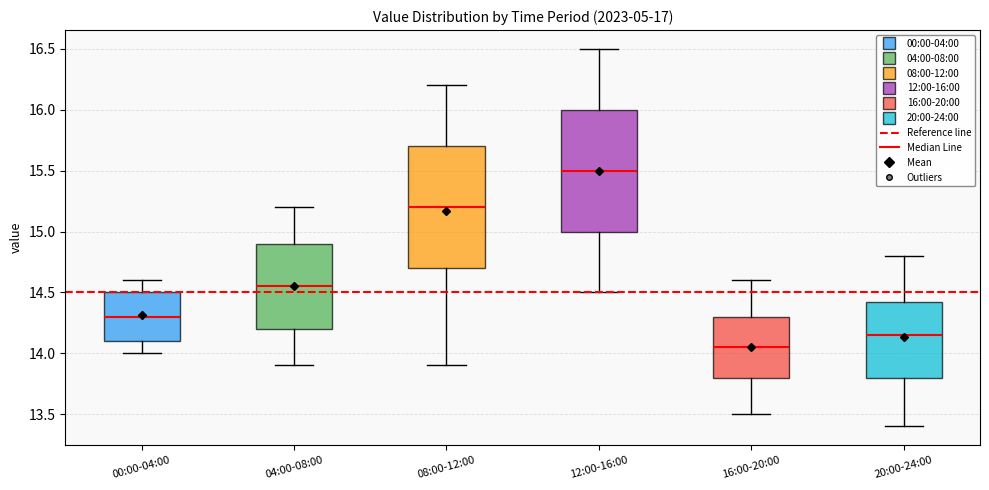

Where does the upper whisker of the box for 12:00-16:00 end on the y-axis? The values are not printed on the chart, so give them approximately, as read against the axis.

16.50